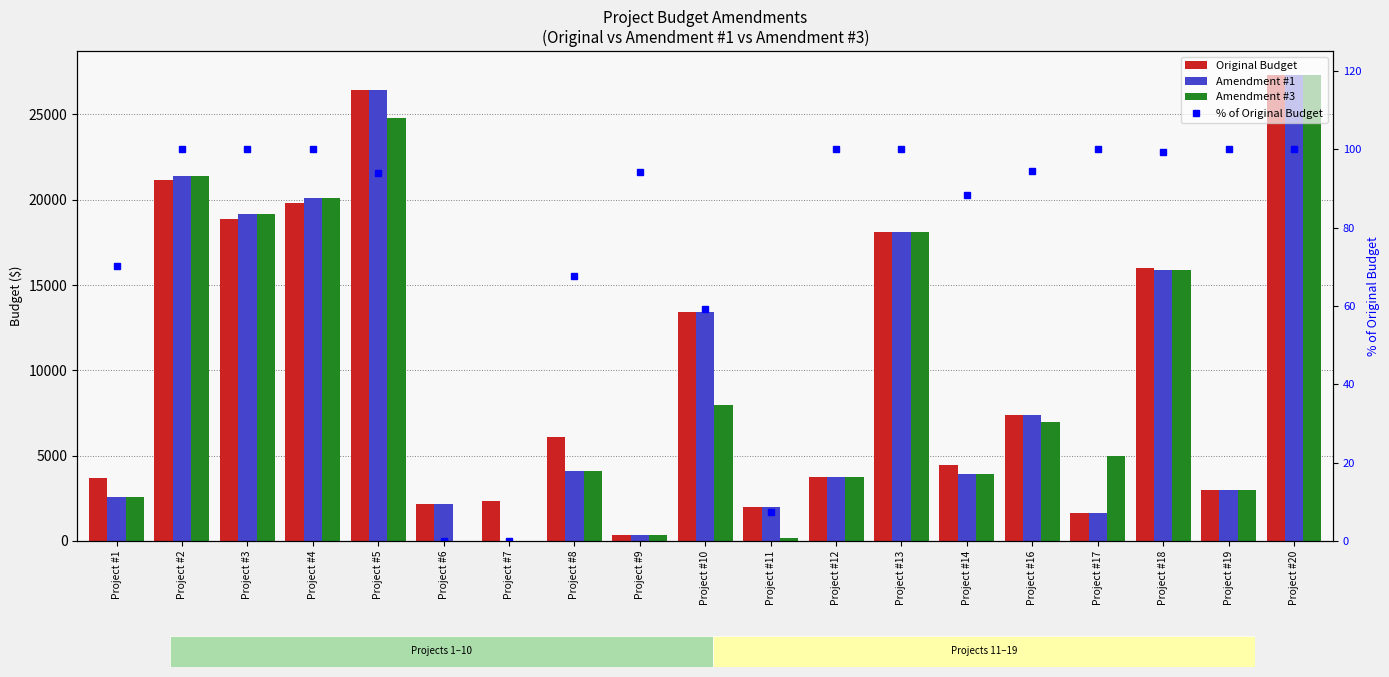

The value of Amendment #3 at Project #14 is 3916.0. True or false?

True